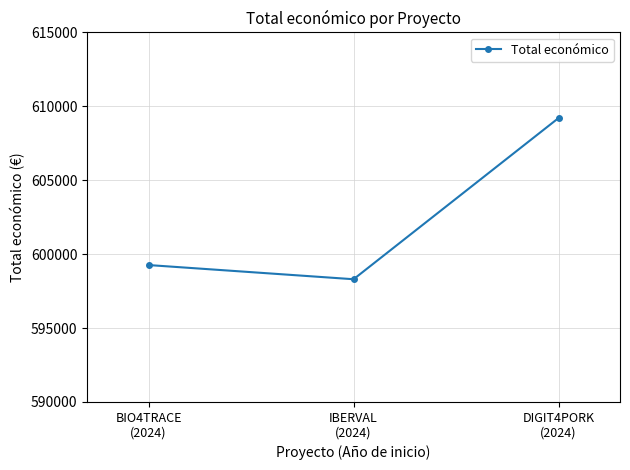

What is the minimum value shown in the chart?

598303